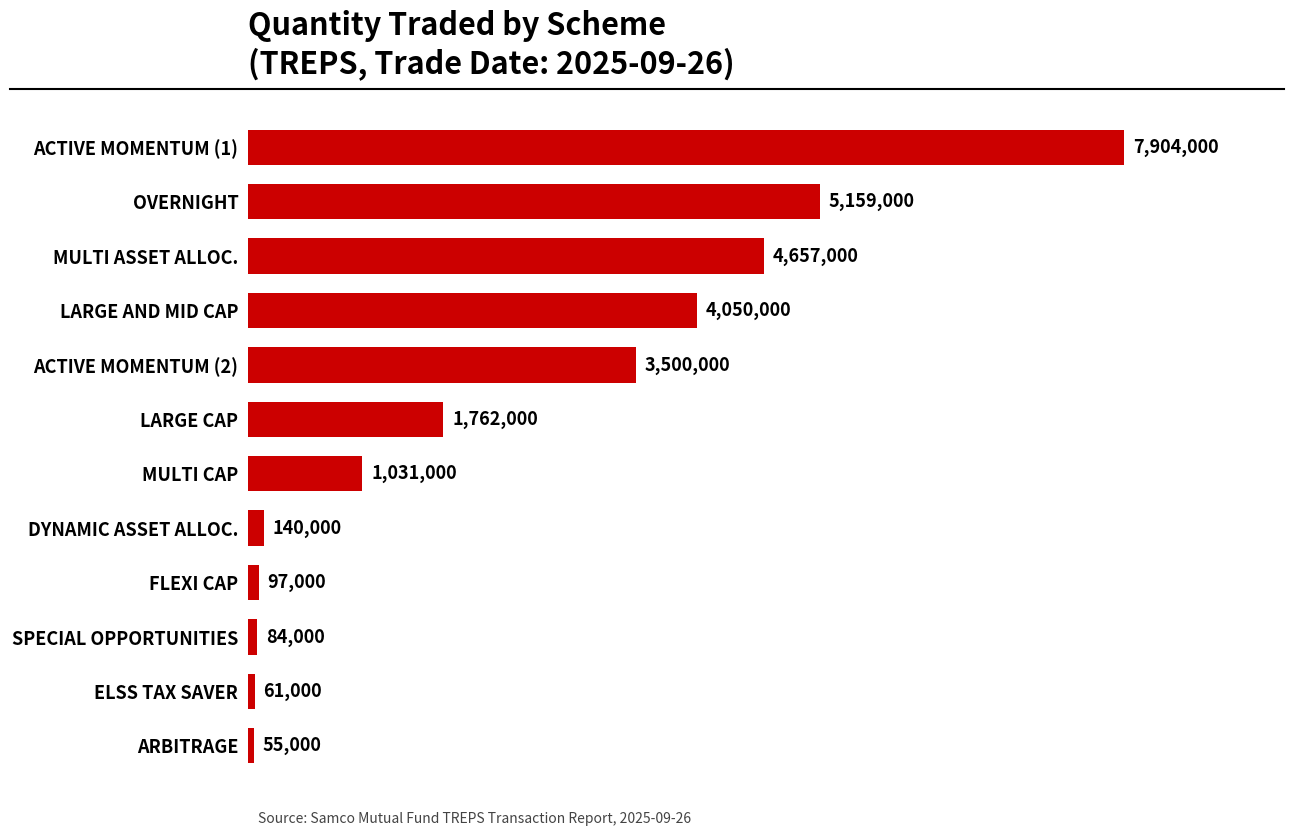

Does the chart contain any negative values?

No